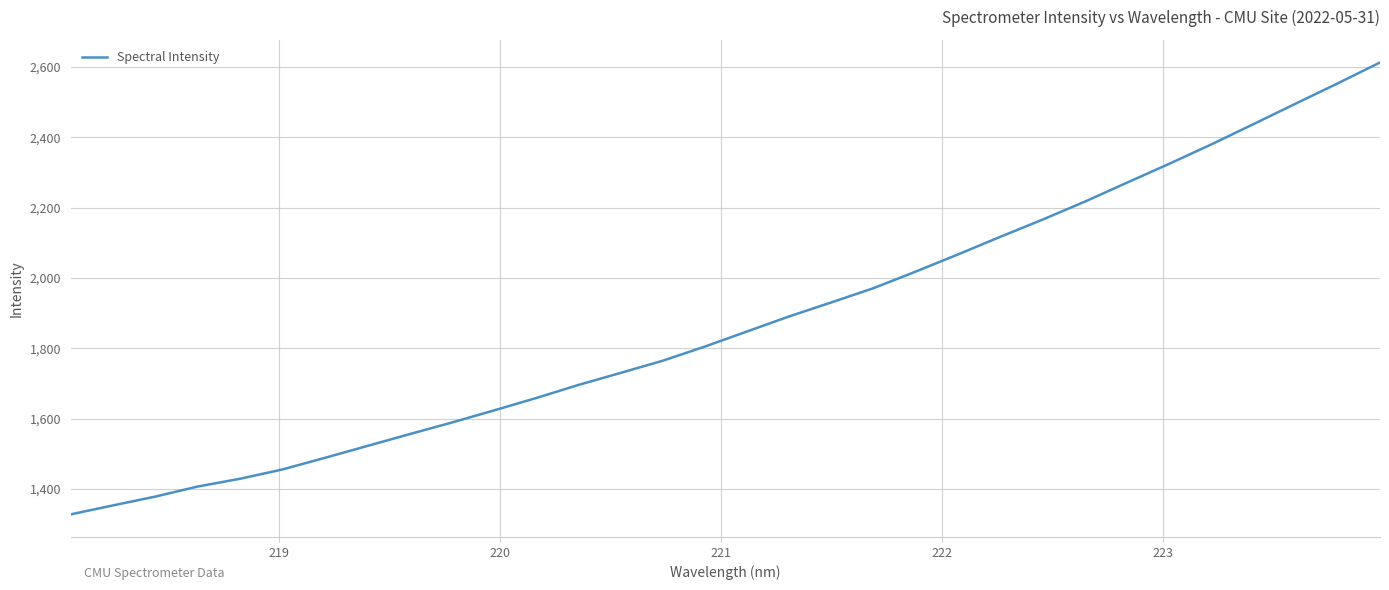

What is the difference between the maximum and minimum values?

1284.6